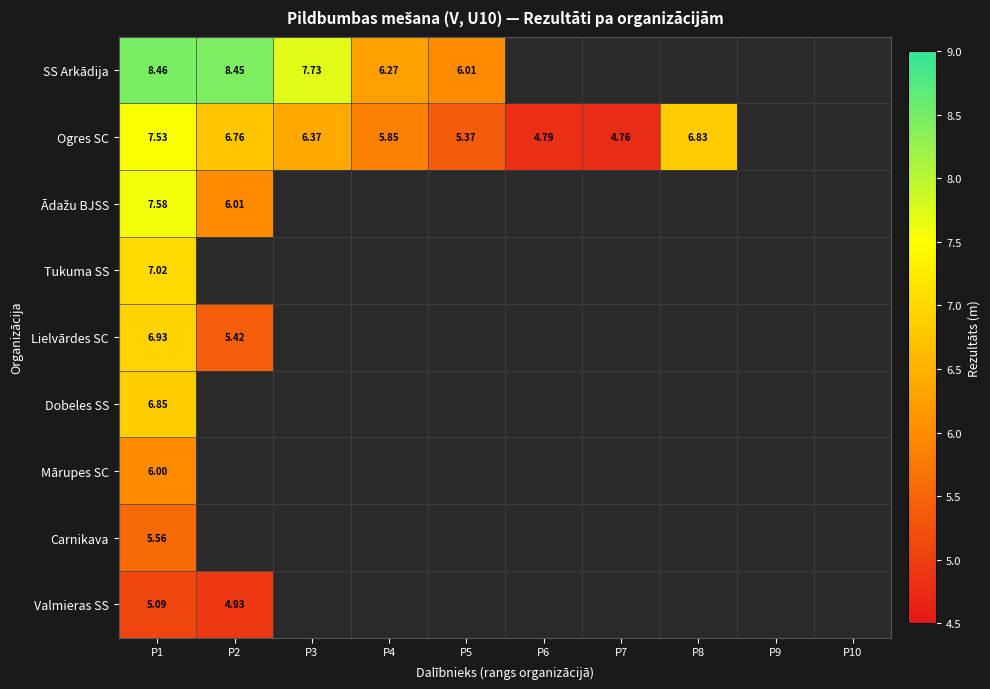

Count the number of categories in the chart.

10